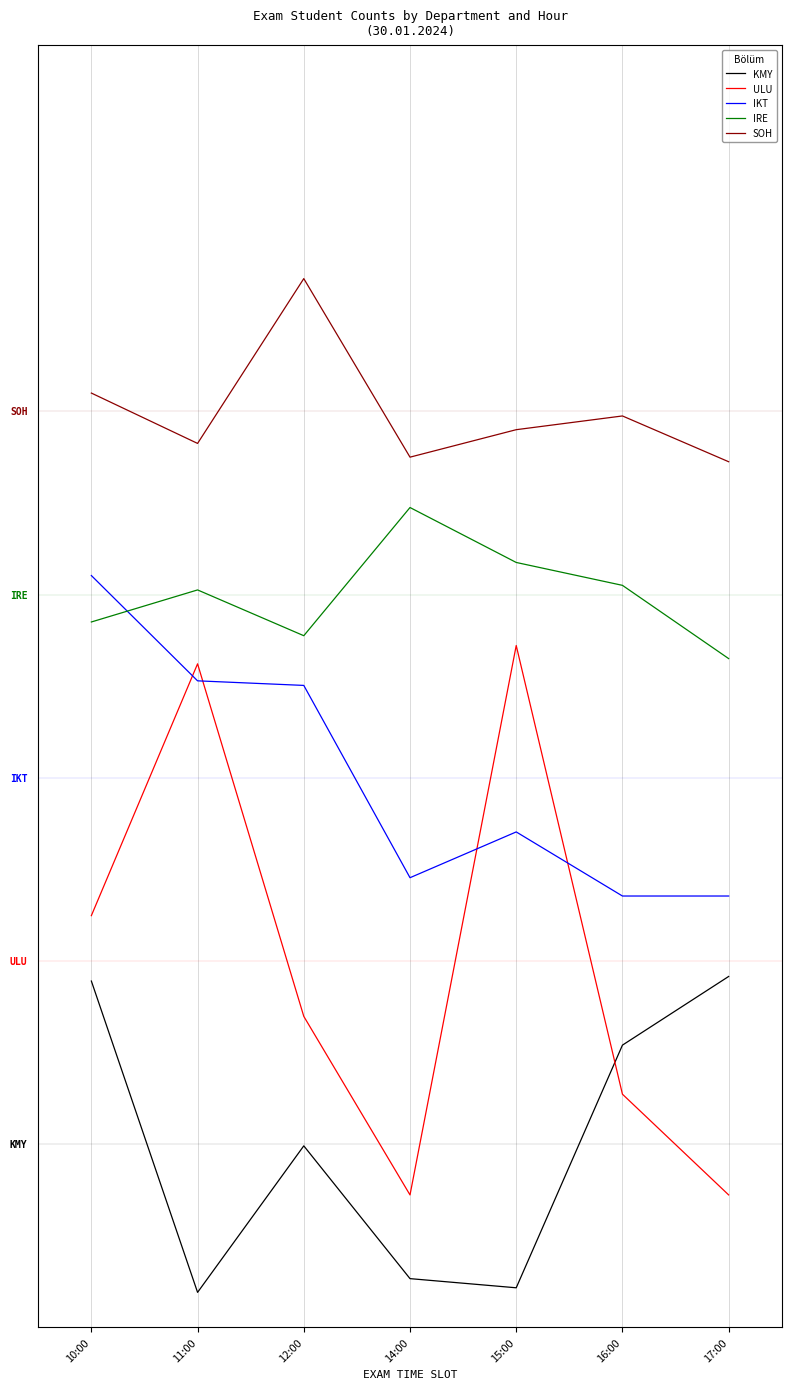

At which label is KMY closest to 2?

12:00